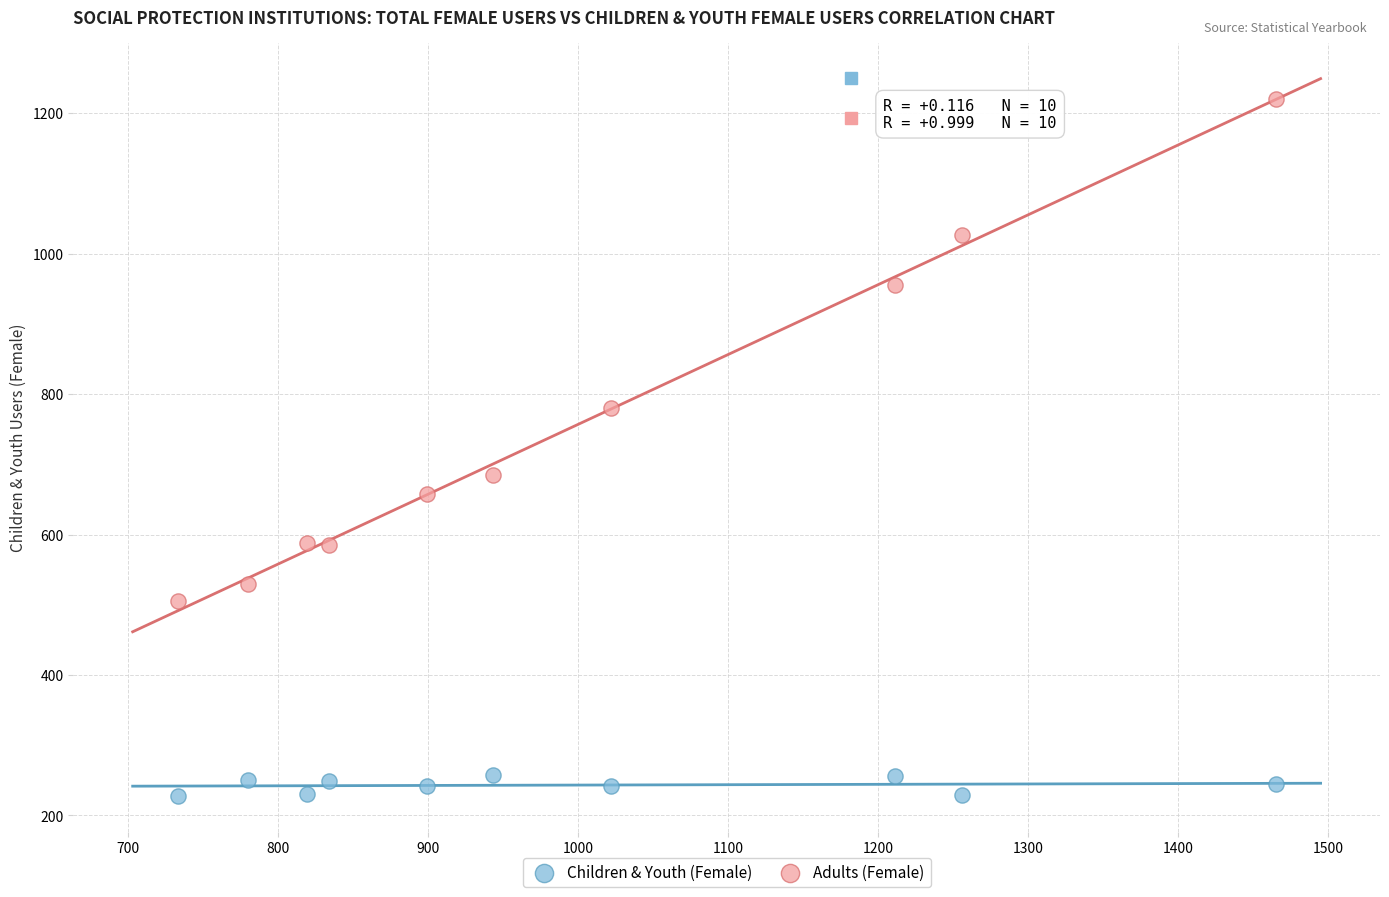

Which series has the largest Y range (max minus min)?

Adults (Female)